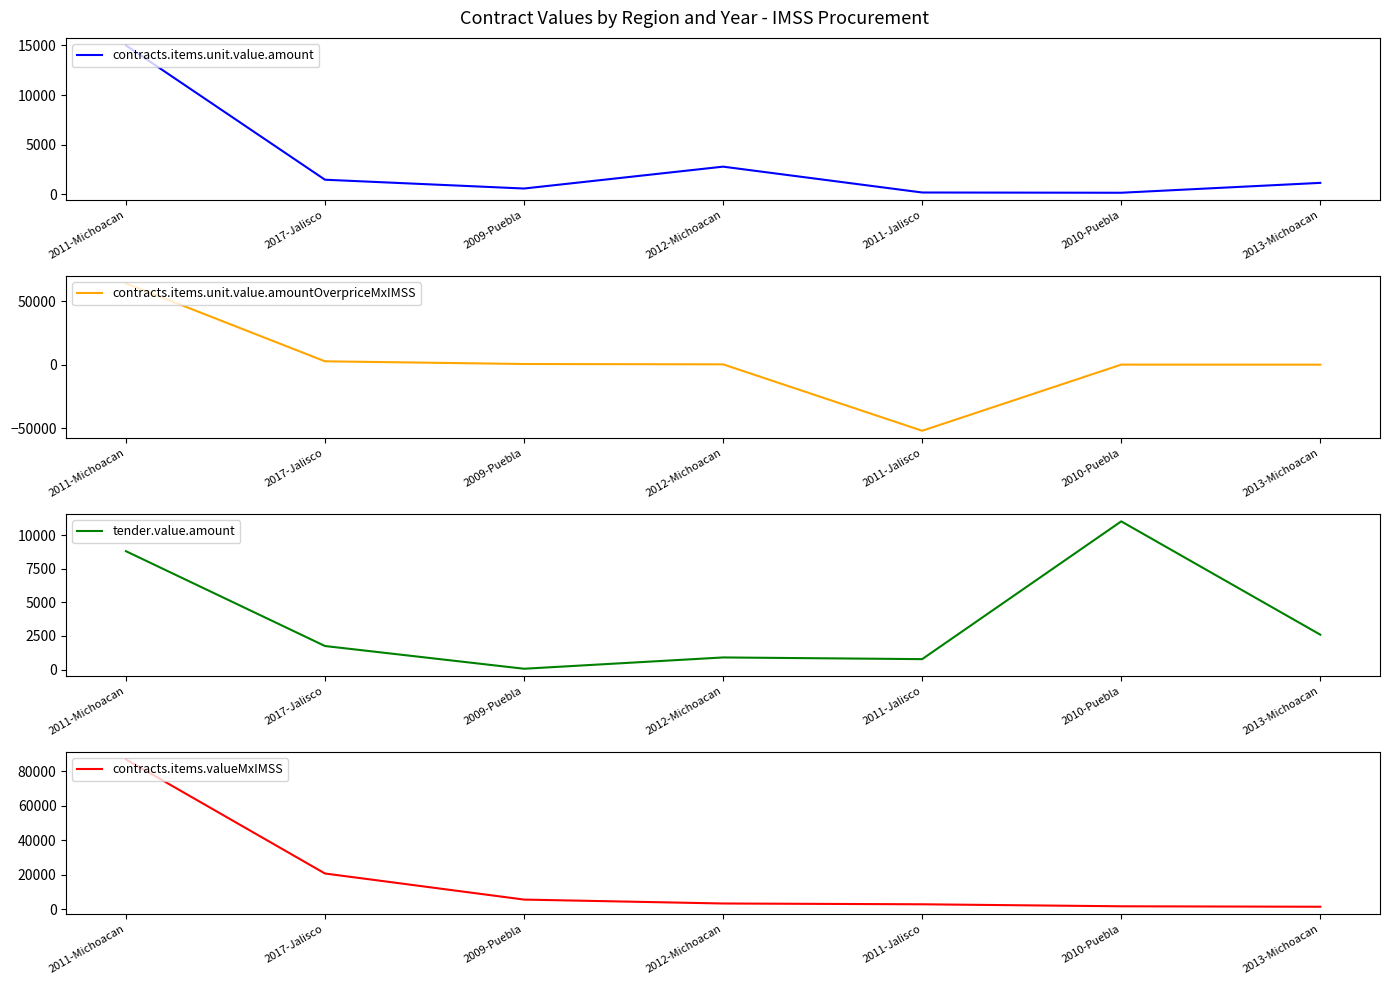

What is the value of the contracts.items.valueMxIMSS point at the 6th from the left?

1624.0